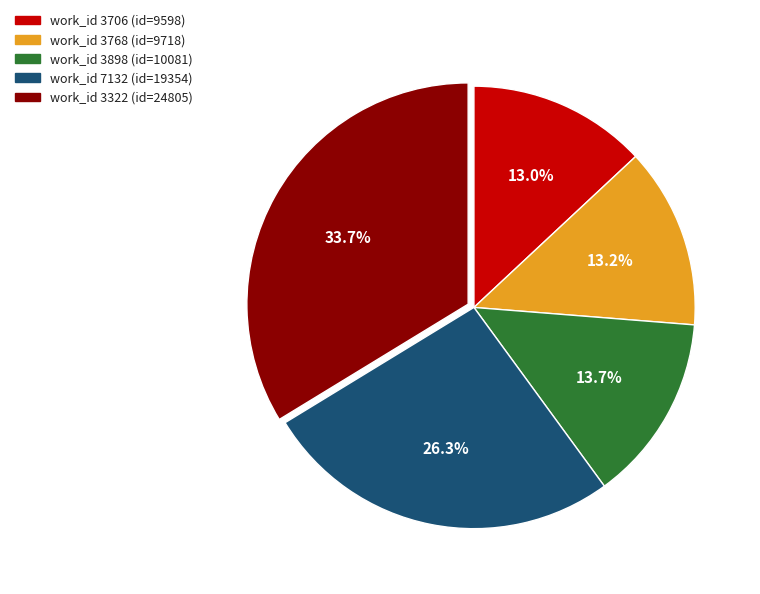

Do work_id 3768 (id=9718) and work_id 3322 (id=24805) together represent more than half of the pie?

No